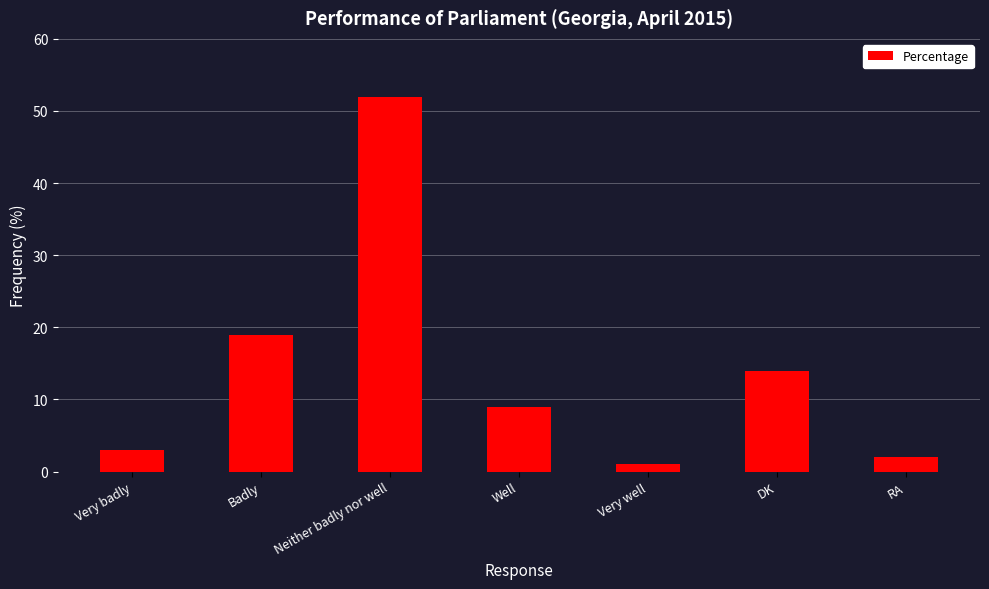

What is the difference between the values at RA and Very well?

1